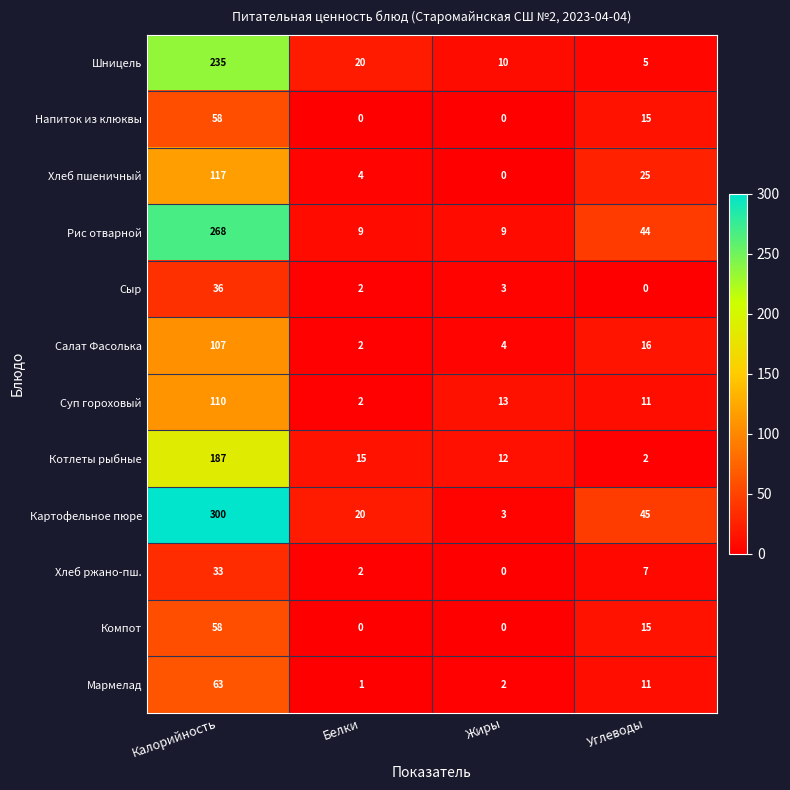

Which series has the widest spread of values?

Картофельное пюре